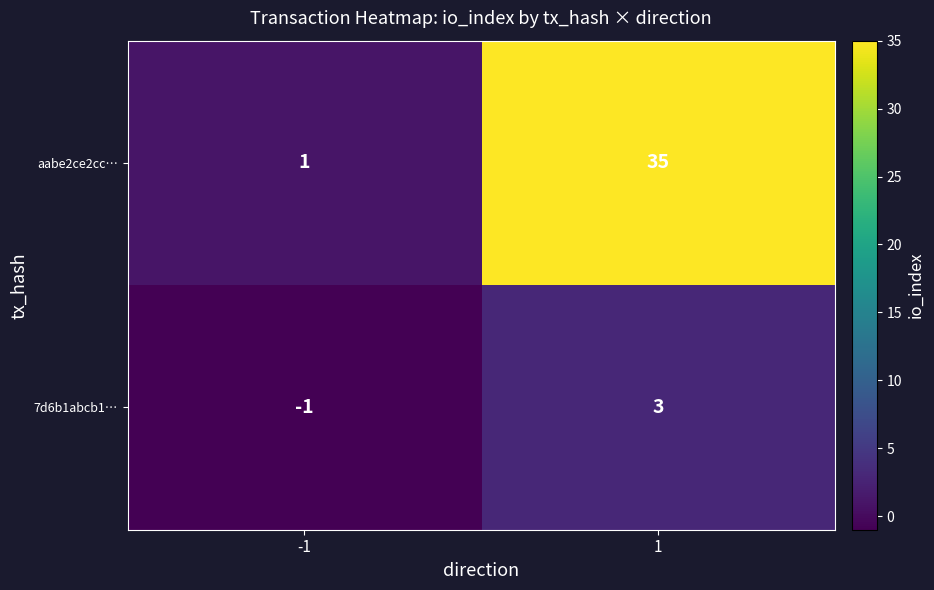

Which label corresponds to the largest value in the chart?

1